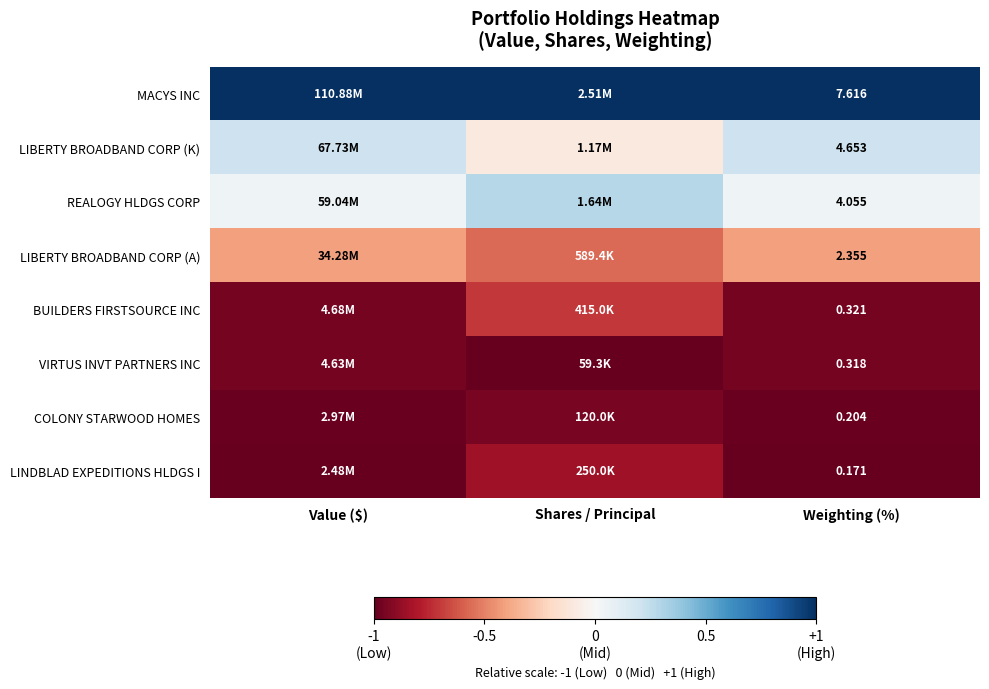

Rank the series at Weighting (%) from lowest to highest value.

LINDBLAD EXPEDITIONS HLDGS I, COLONY STARWOOD HOMES, VIRTUS INVT PARTNERS INC, BUILDERS FIRSTSOURCE INC, LIBERTY BROADBAND CORP (A), REALOGY HLDGS CORP, LIBERTY BROADBAND CORP (K), MACYS INC